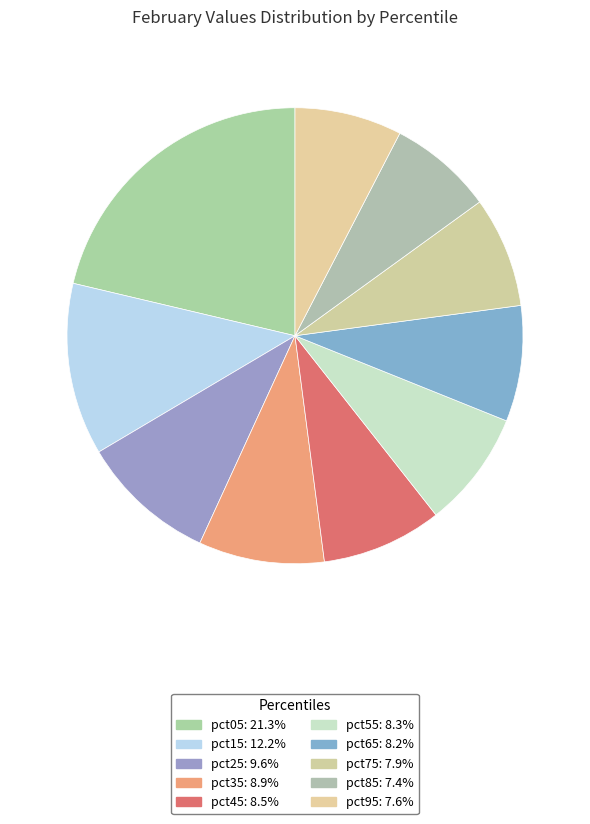

How many segments does this pie chart have?

10